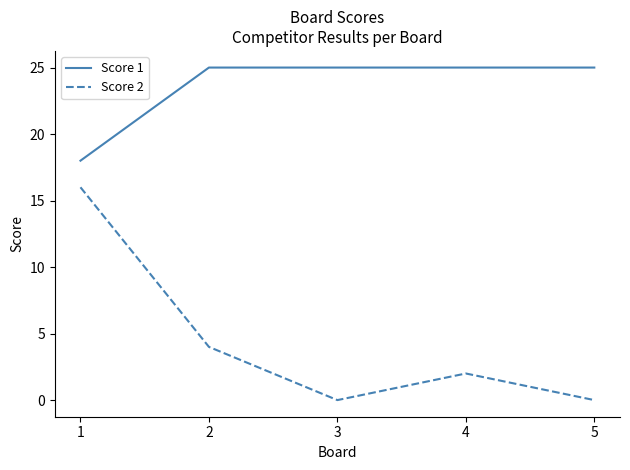

Between 2 and 5, which series saw the biggest shift?

Score 2